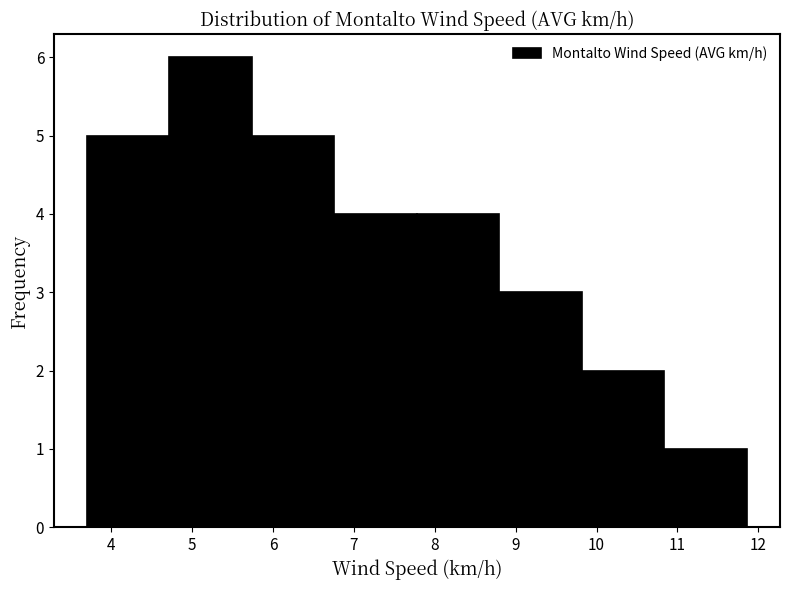

What is the height of the bar covering 6.76 to 7.78 on the x-axis? Neither the bar edges nor the heights are printed on the chart, so give them approximately, as read against the axes.

4